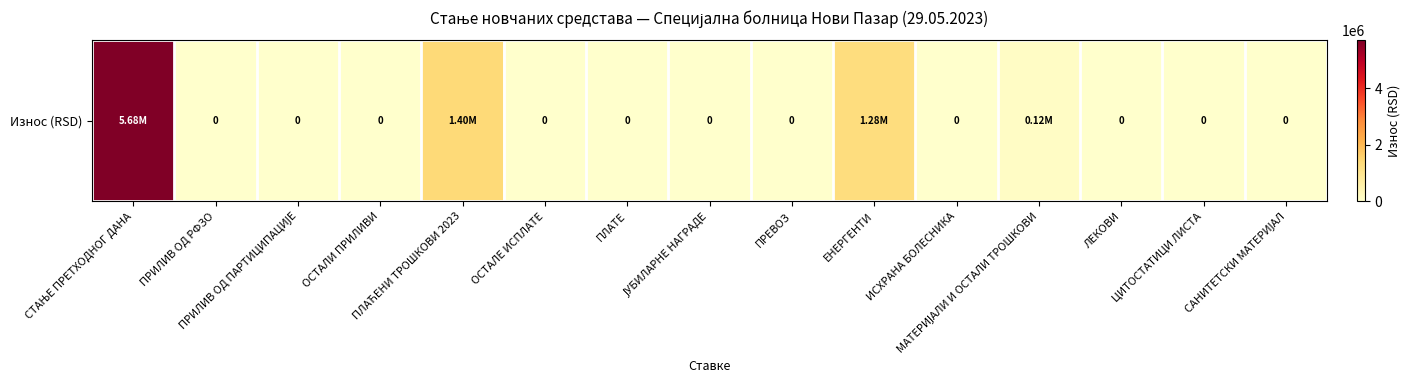

What is the difference between the second highest and second lowest values?

1396799.9